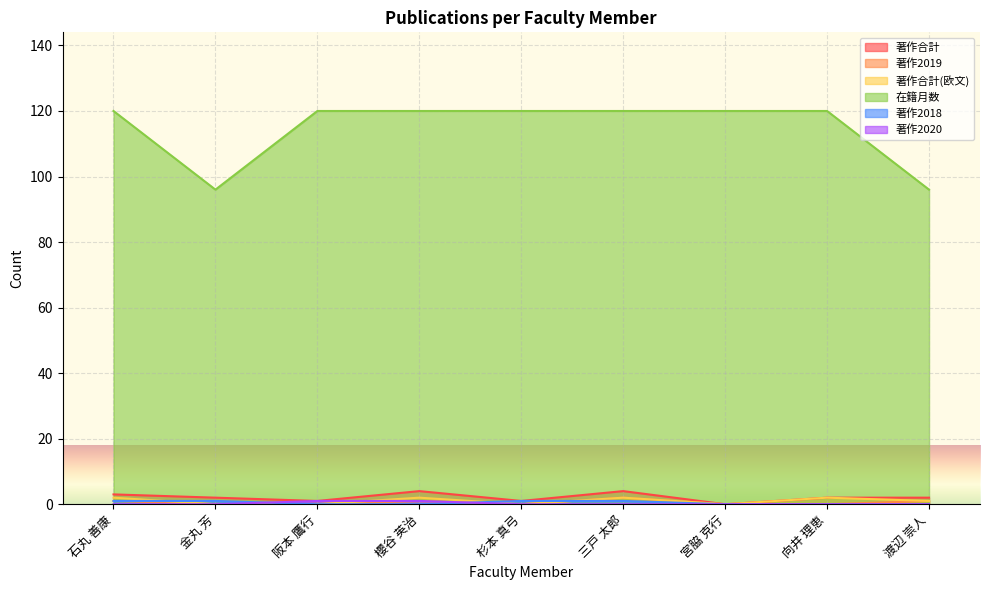

At which label is 著作合計 closest to 2?

金丸 芳